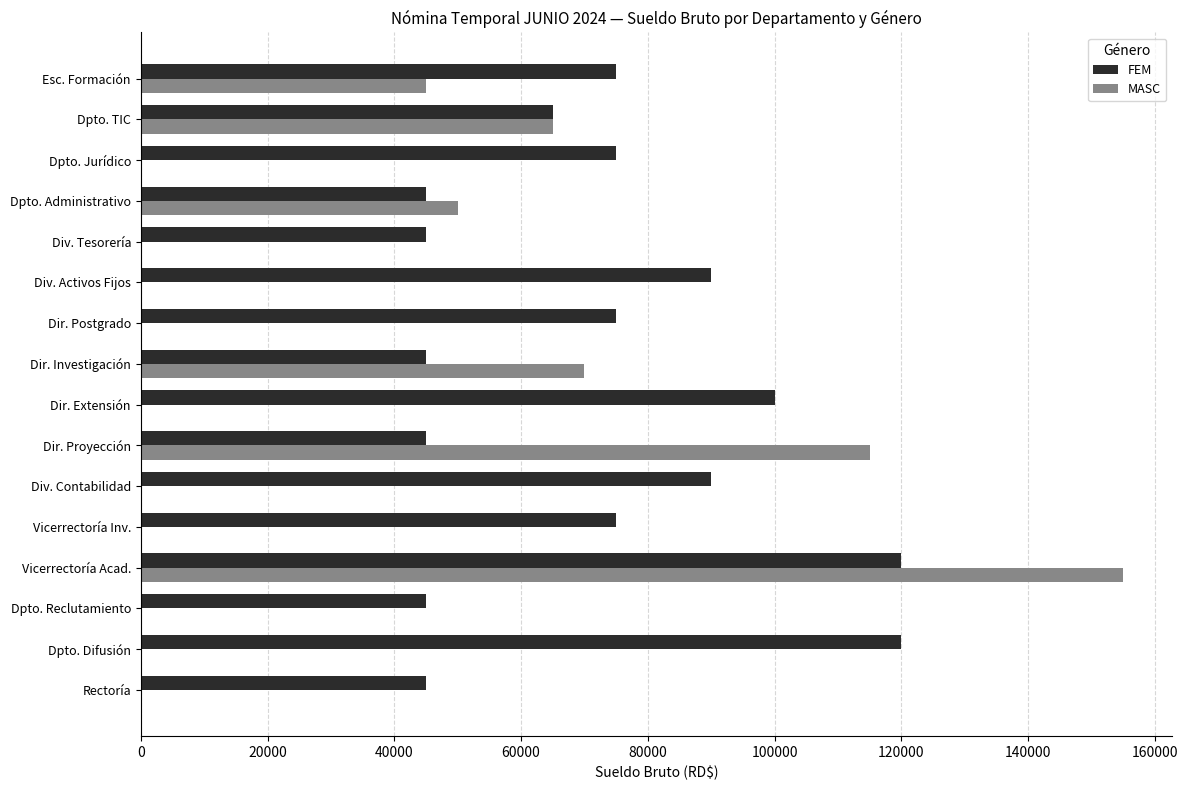

At which category is the sum across all series the highest?

Vicerrectoría Acad.